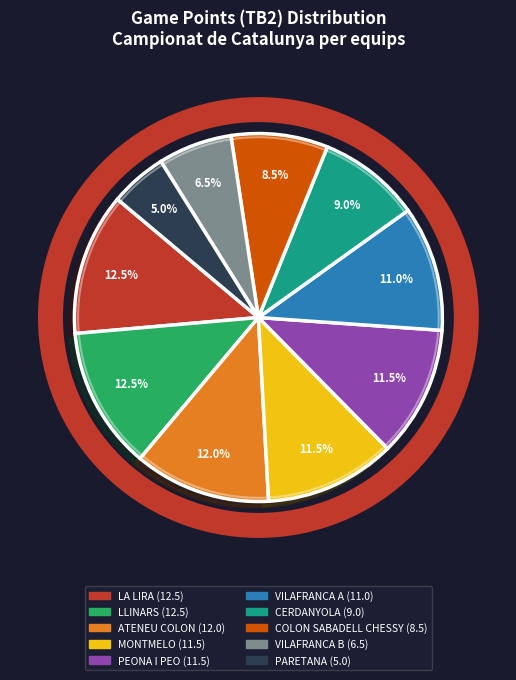

Is there any slice that represents more than half of the pie?

No